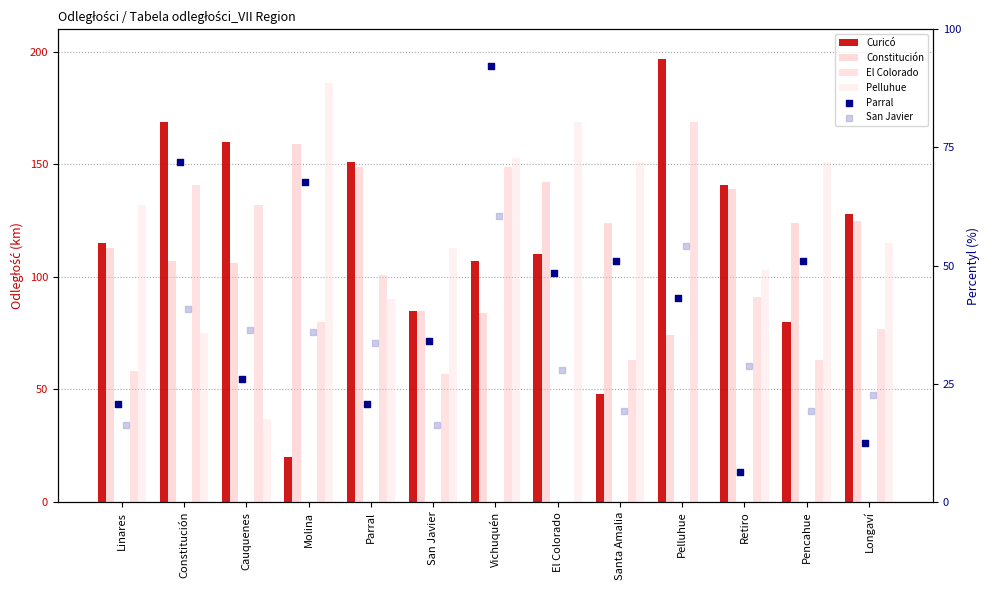

Which series reaches the maximum Y coordinate?

Curicó